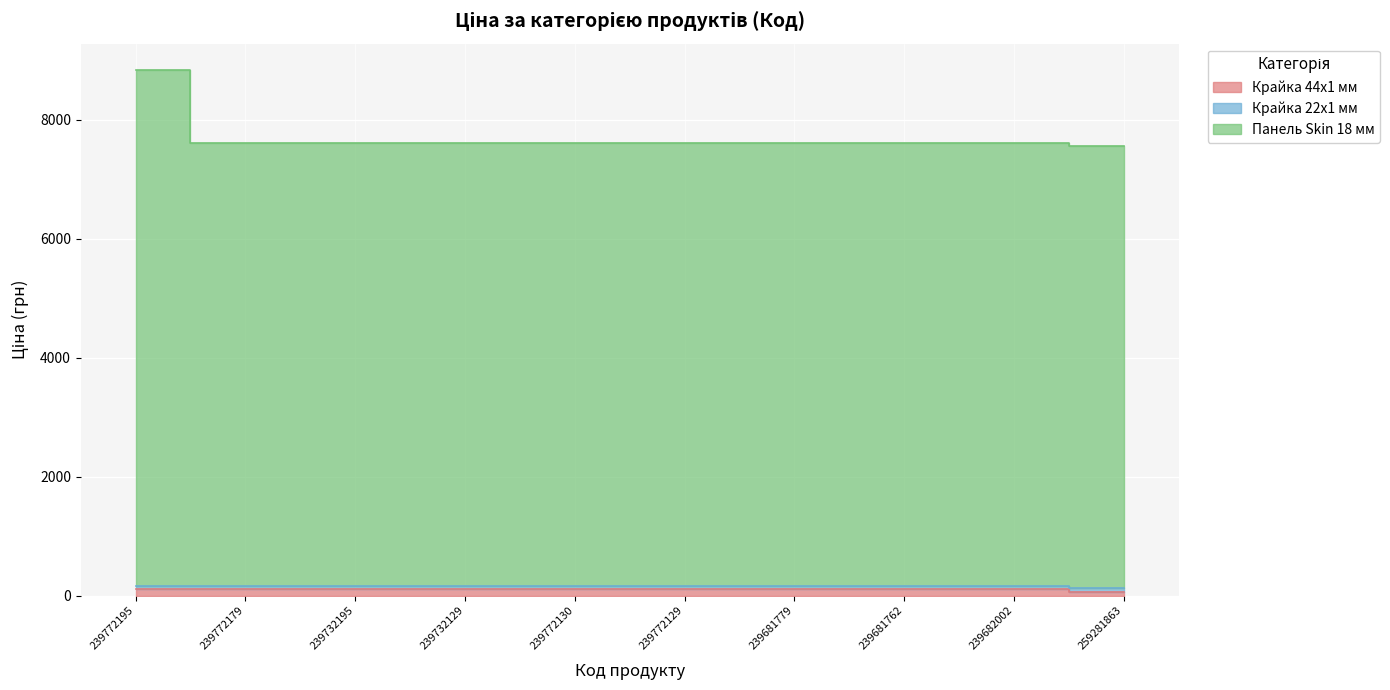

Which has a higher value, 239732195 or 239772129?

239732195